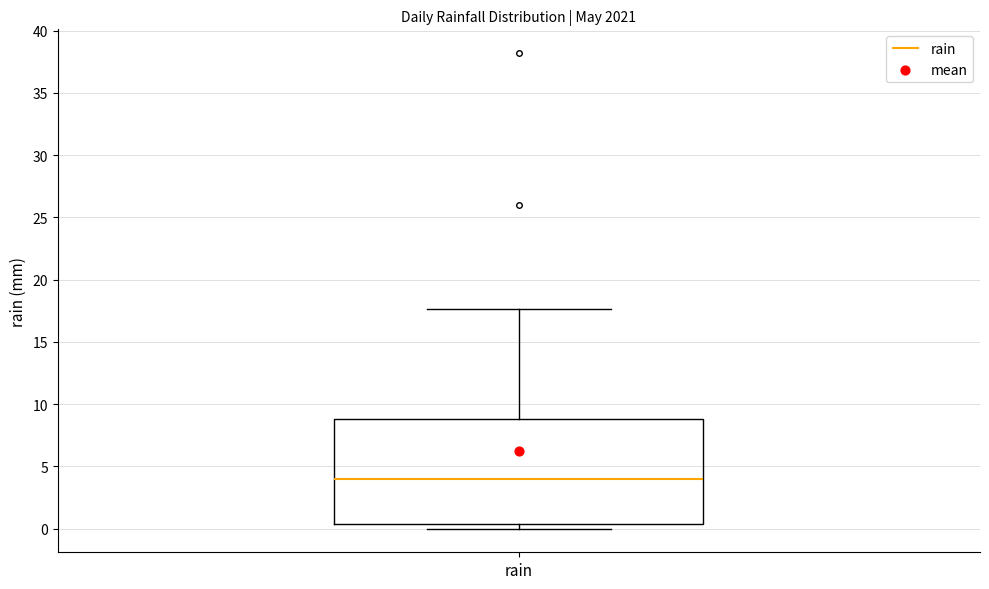

Transcribe this box plot: give where the median line is, the range the box spans, and where the two whiskers end, as read against the y-axis. The values are not printed on the chart, so give them approximately, as read against the axis.

median 4.0, box 0.5 to 9.0, whiskers 0.0 to 17.5